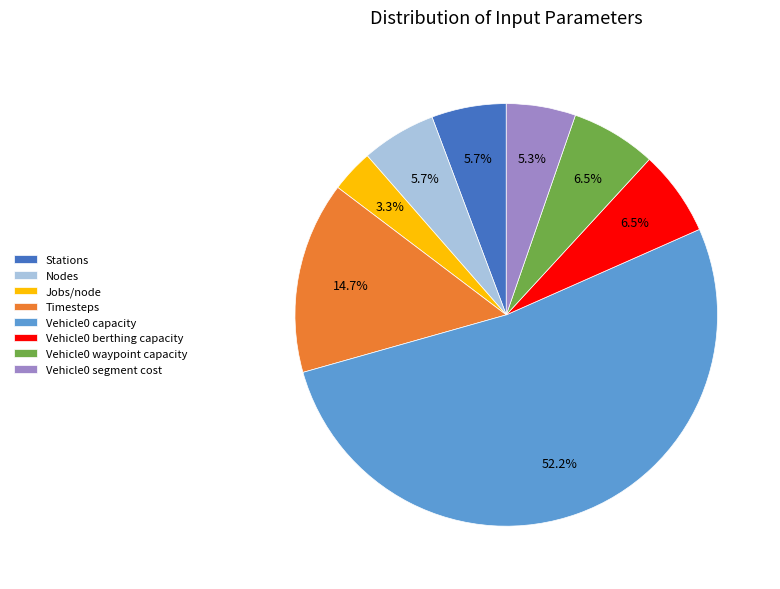

To the nearest percent, what is the difference between the largest and smallest slice percentages?

49%